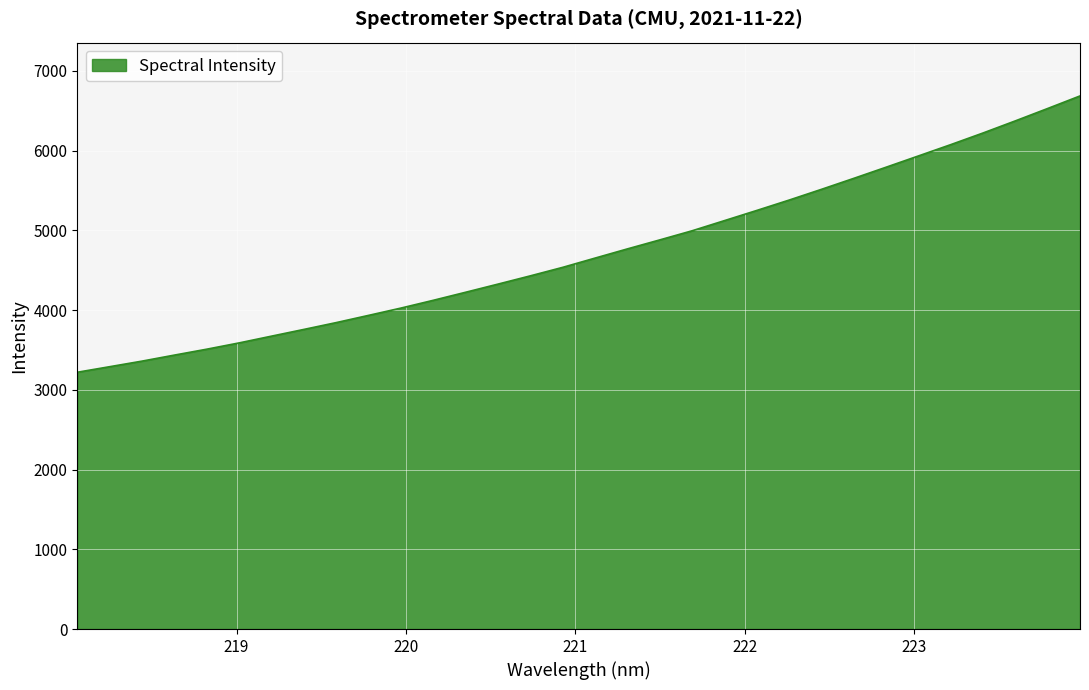

What is the difference between the maximum and minimum values?

3465.0